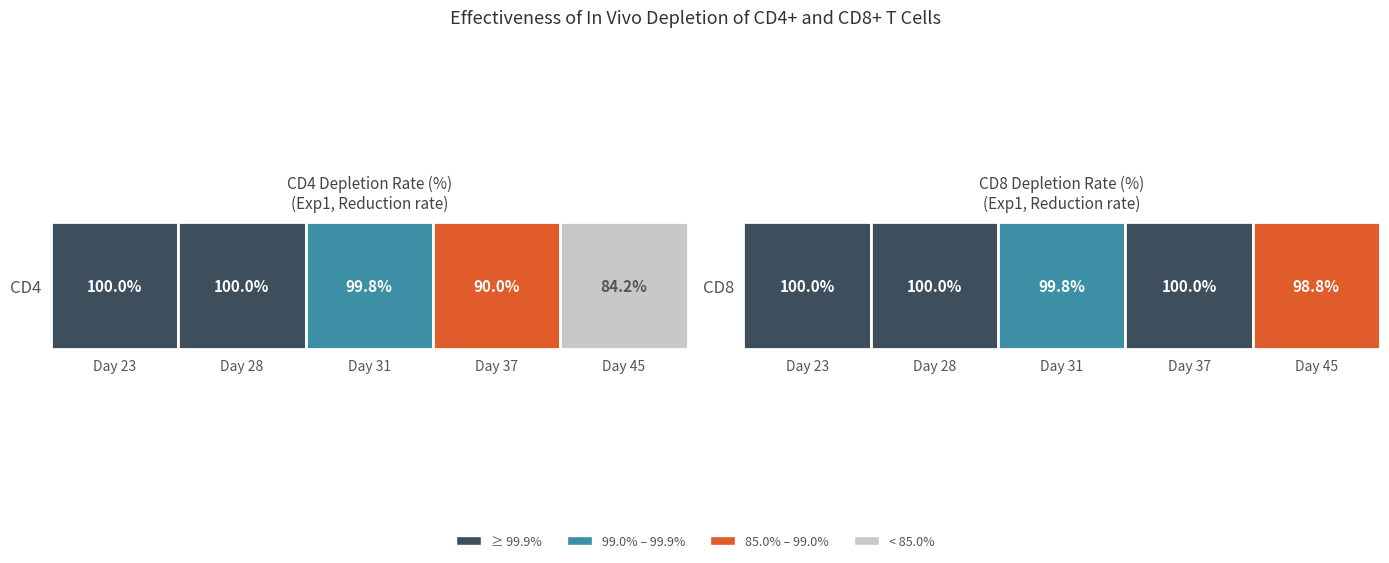

Is the value of CD8 at Day 37 greater than the value of CD4 at Day 28?

No